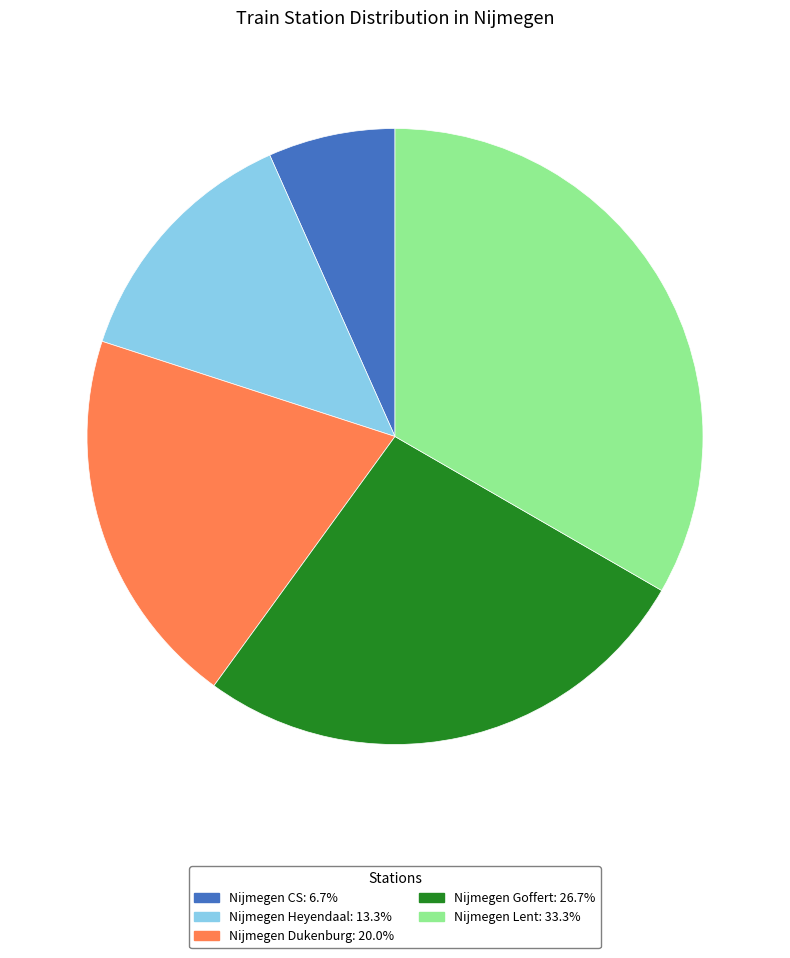

Is the sum of Nijmegen Lent and Nijmegen CS greater than half?

No